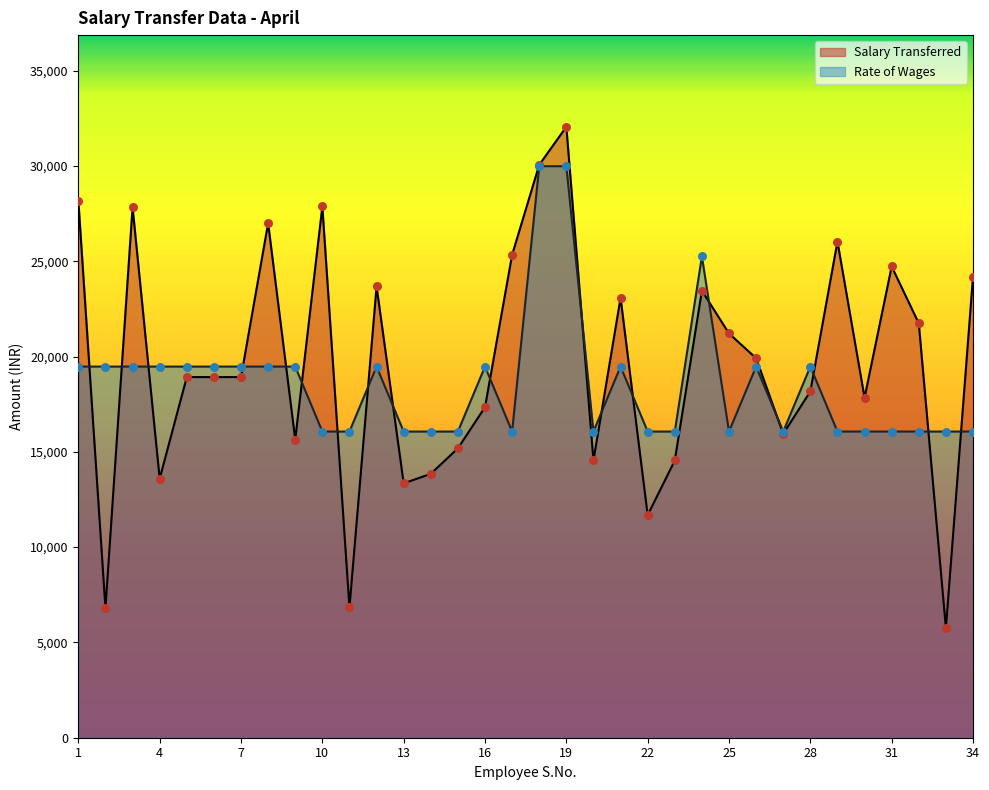

At how many categories does at least one series exceed 25693?

7